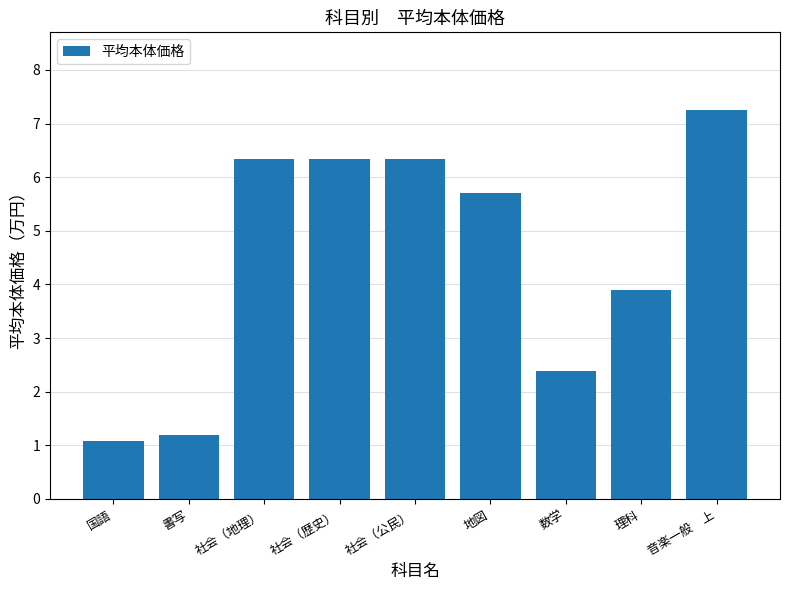

Between 書写 and 音楽一般　上, which is larger?

音楽一般　上